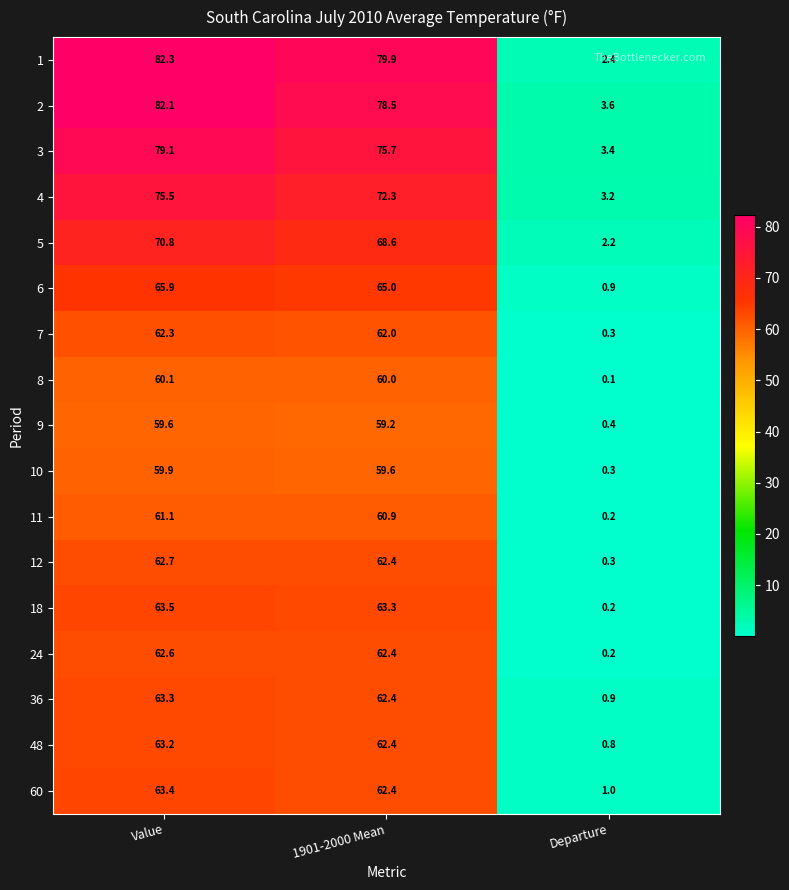

Is it true that 9 equals 59.2 at 1901-2000 Mean?

True